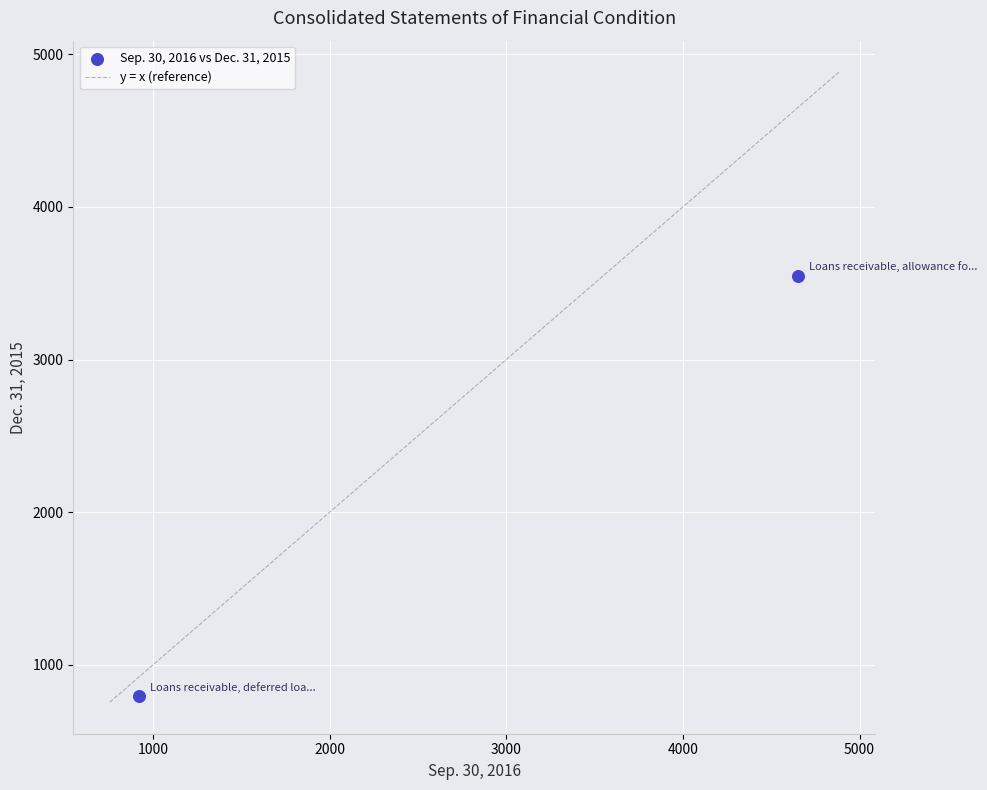

What is the range of X values (max minus min)?

3731